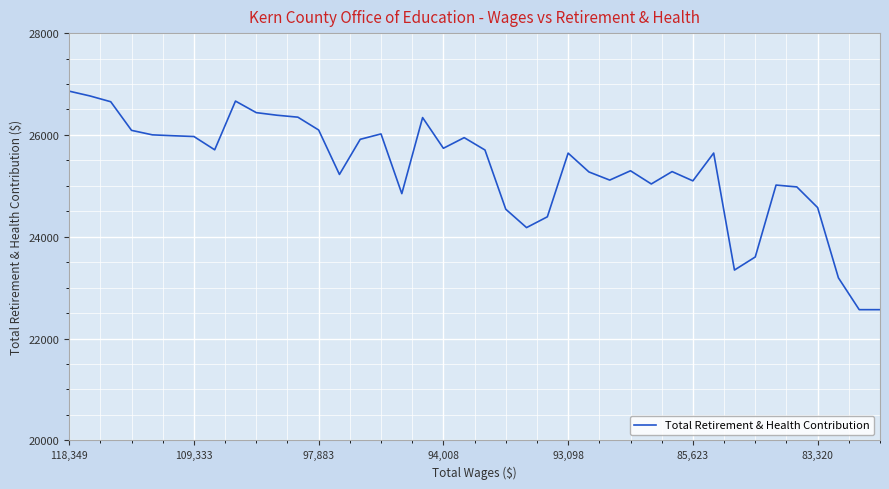

What is the difference between the maximum and minimum values?

4292